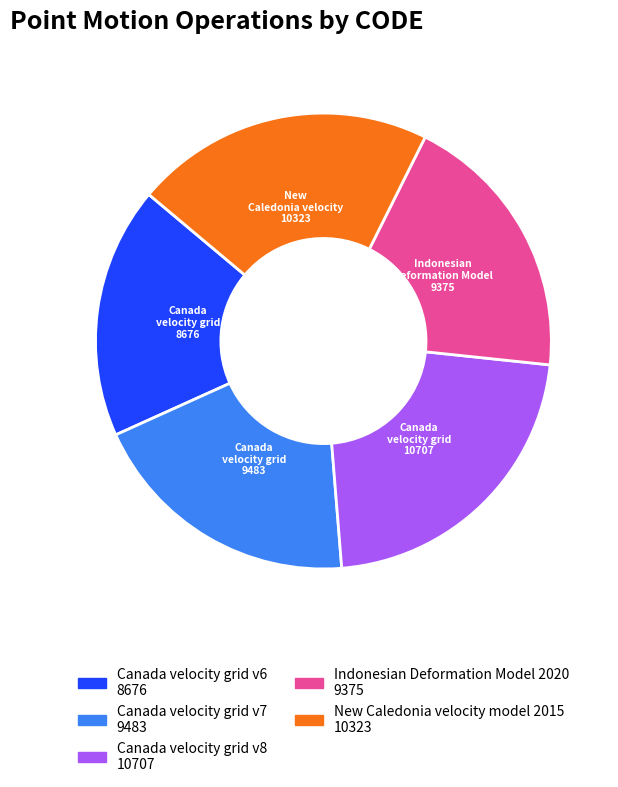

Is Canada velocity grid v8 the majority of the pie?

No